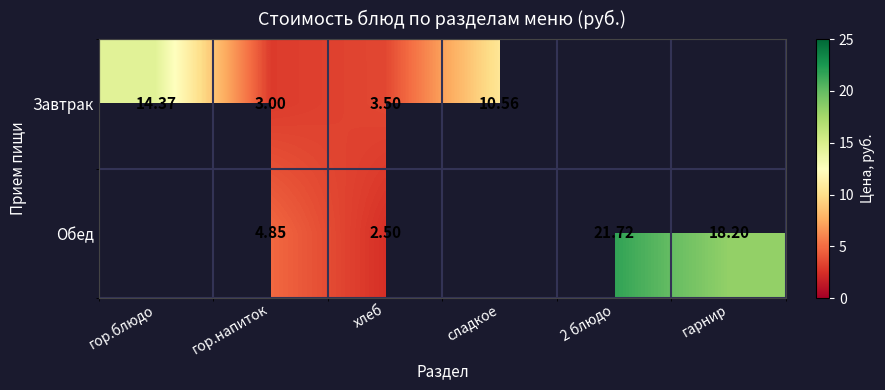

At гор.напиток, list the series in order from smallest to largest.

Завтрак, Обед